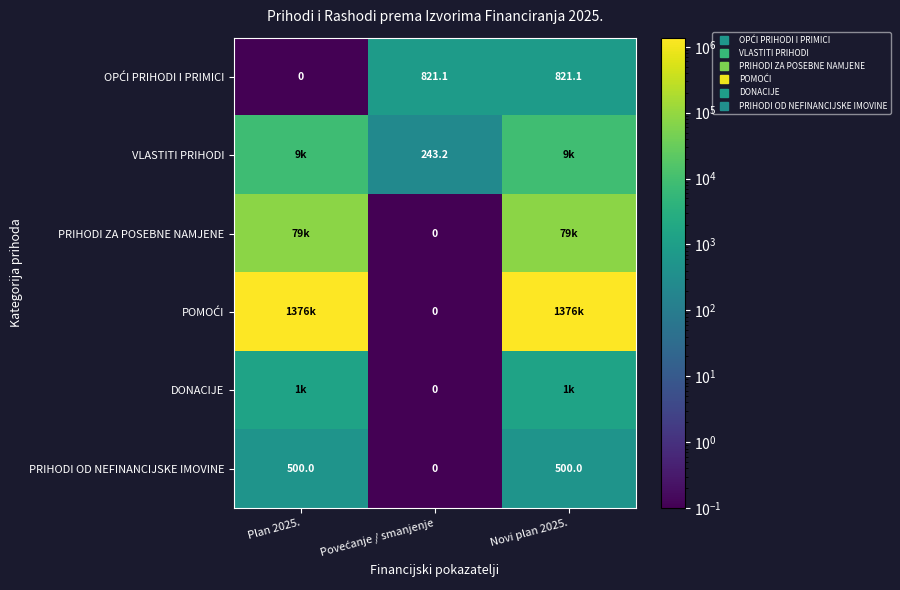

At which category does the chart reach its minimum across all series?

Plan 2025.